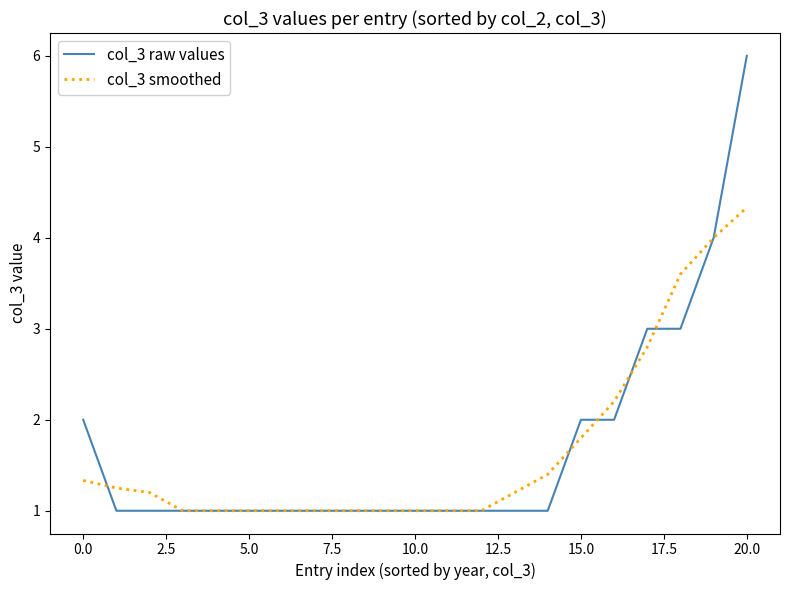

Which series has the widest spread of values?

col_3 raw values